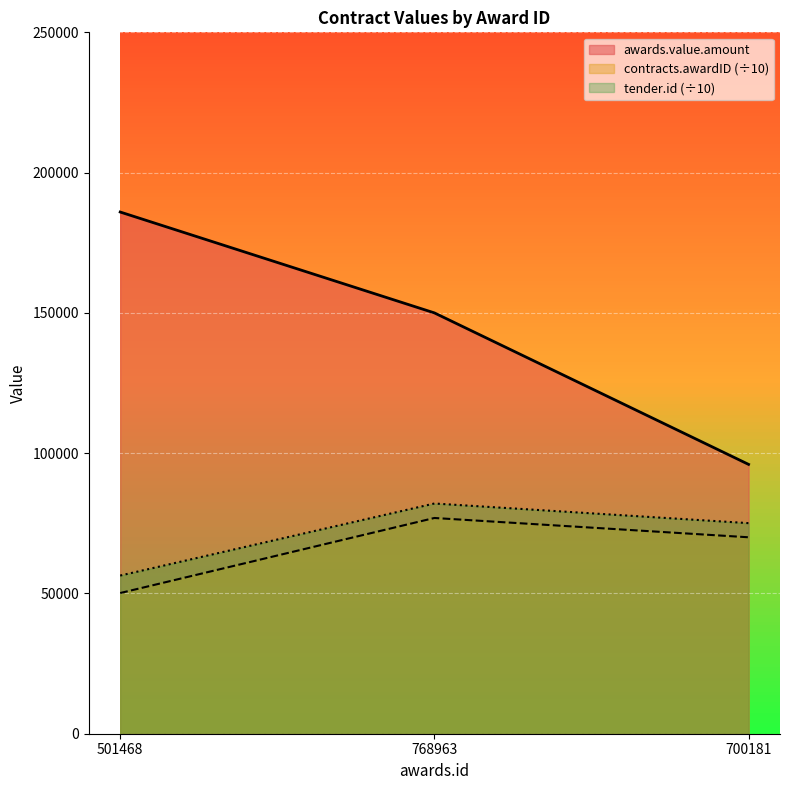

Which category has the lowest value in the contracts.awardID series?

501468